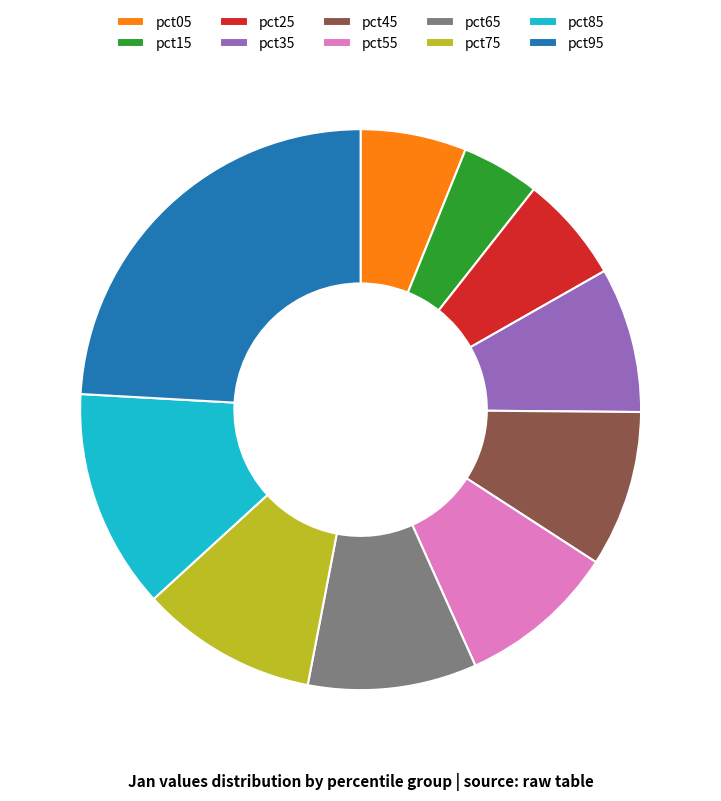

Which has a higher value, pct05 or pct15?

pct05